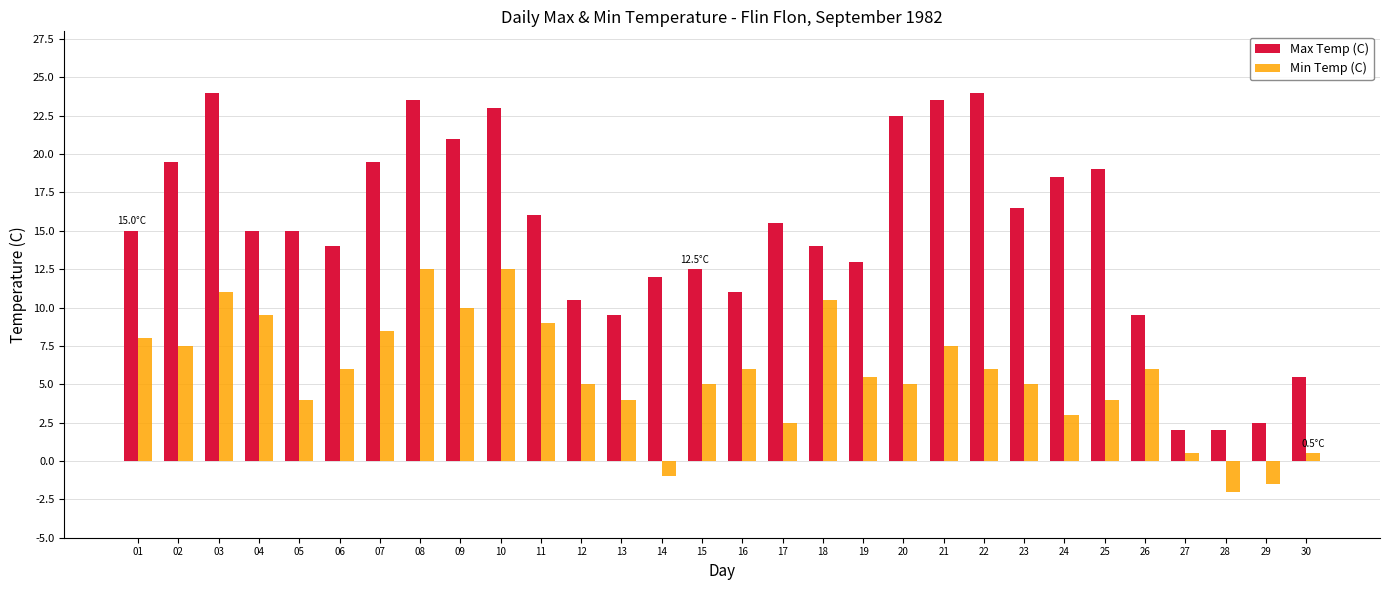

What is the lowest value of the Min Temp (C) series?

-2.0